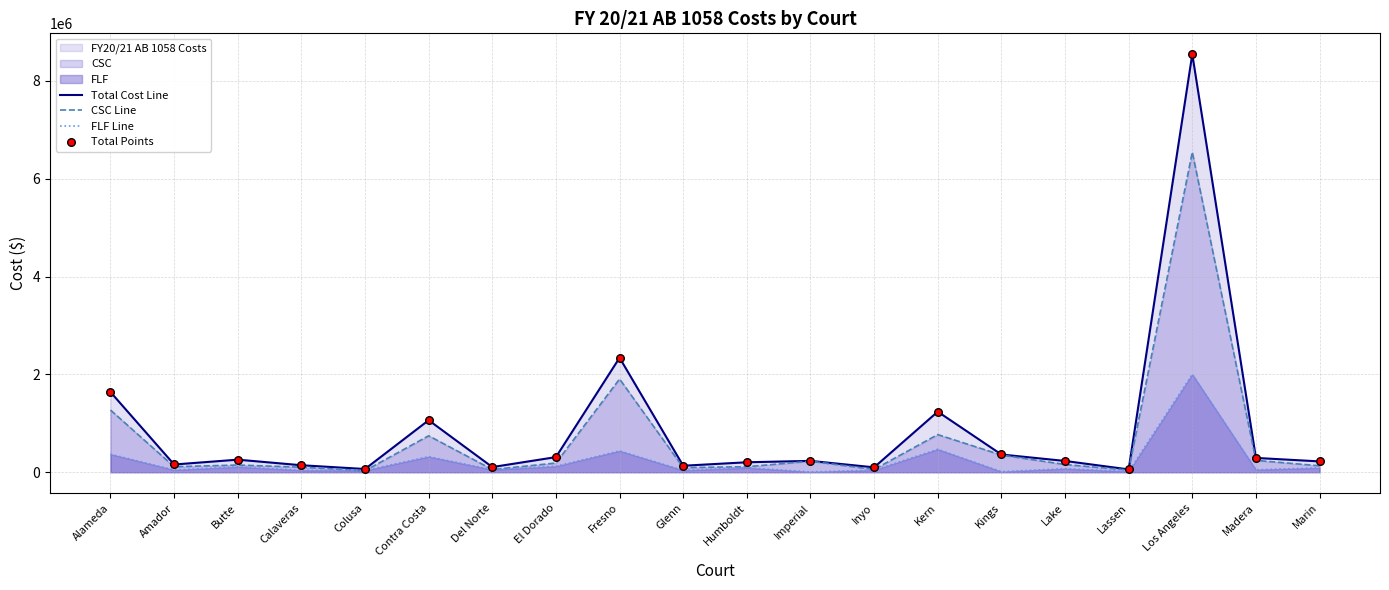

Which series has the largest total across all categories?

Total Cost Line